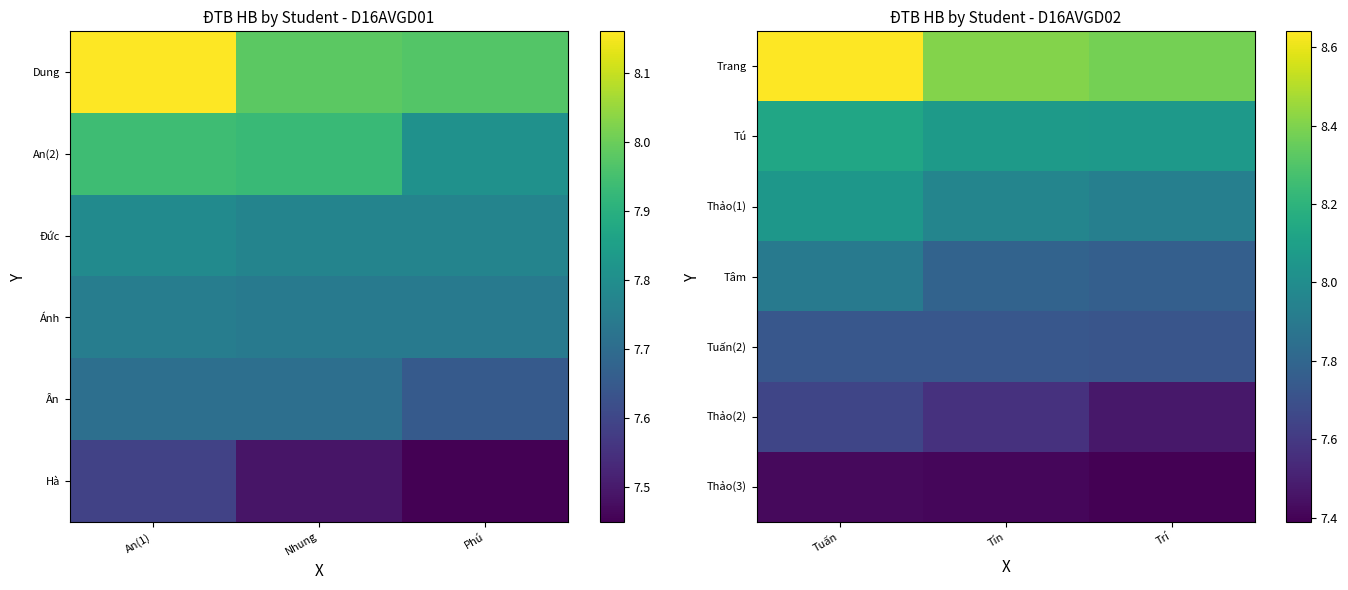

True or false: Tú has a value of 13.5 at Tín.

False